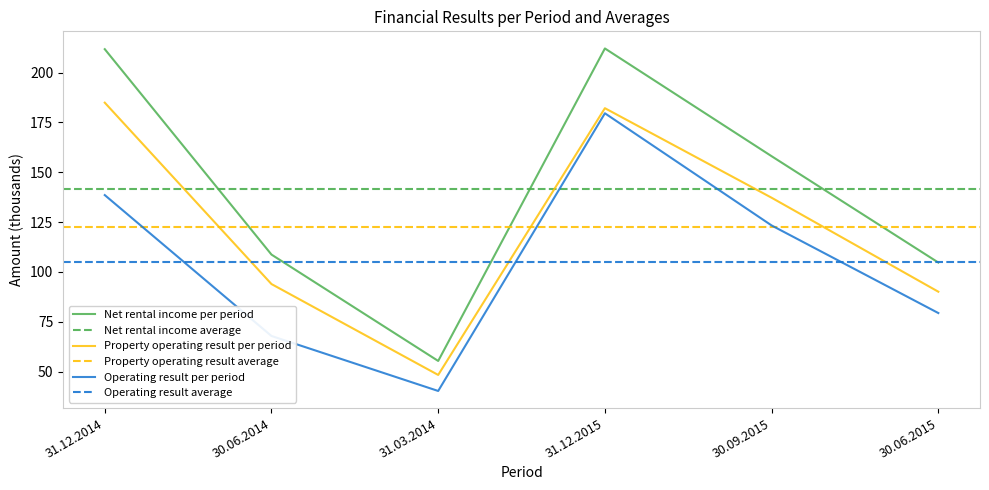

Reading right to left, list all the values displayed in this chart.

Net rental income: 104.7	158.1	212.1	55.3	108.7	211.8
Property result: 90.1	137.2	182.1	48.3	93.9	184.9
Operating result: 79.4	123.3	179.6	40.3	67.8	138.5